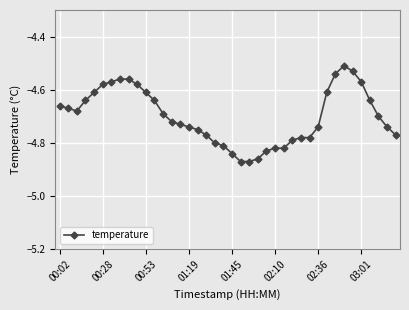

What is the difference between the maximum and minimum values?

0.4